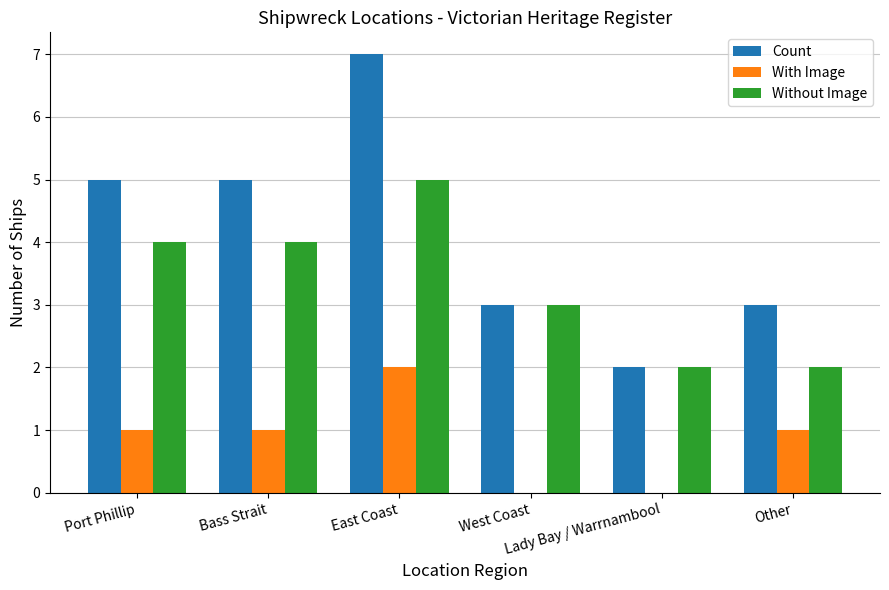

What is the maximum value shown in the chart?

7